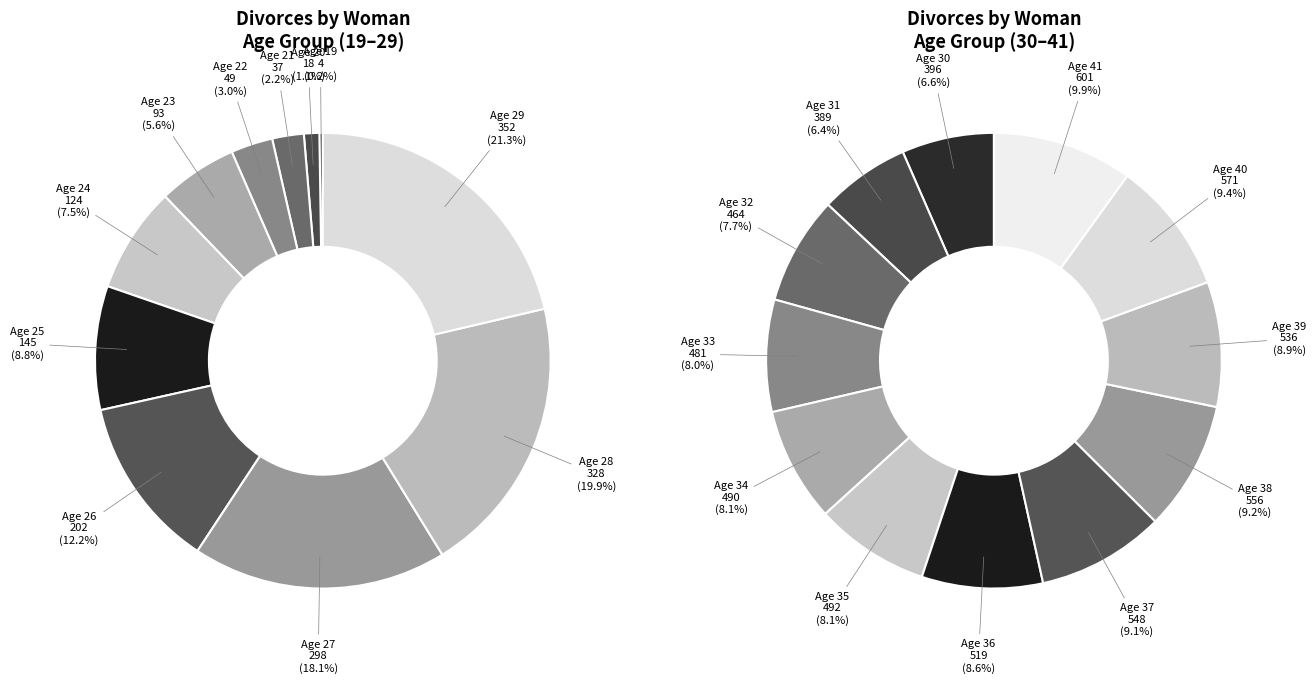

Does 25 represent more than half of the total?

No